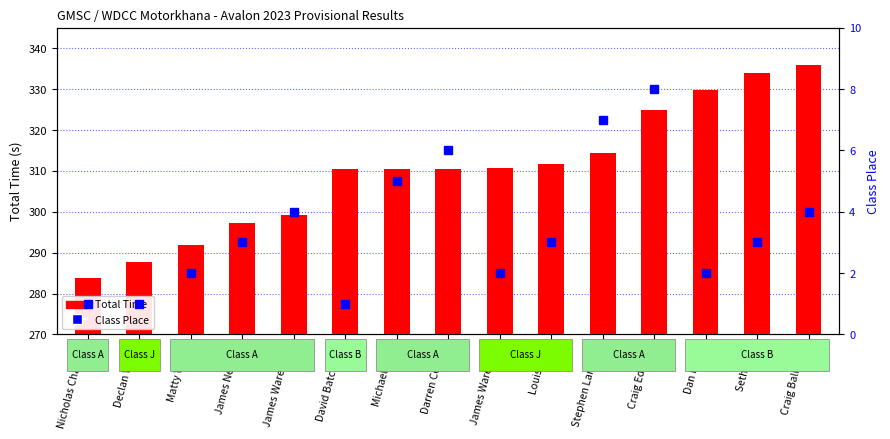

How many groups of bars are there?

15